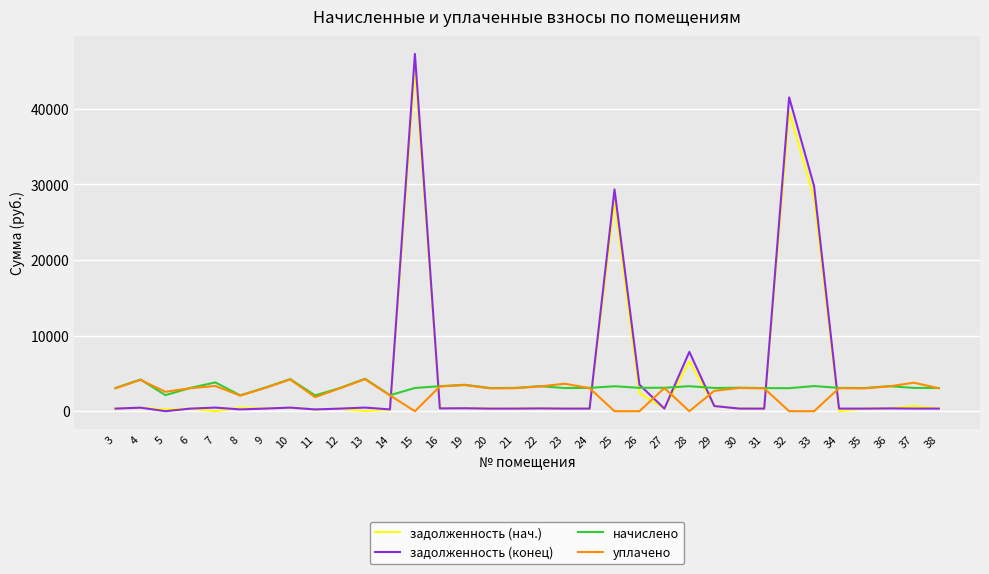

The value of начислено at 36 is 3309.9. True or false?

True